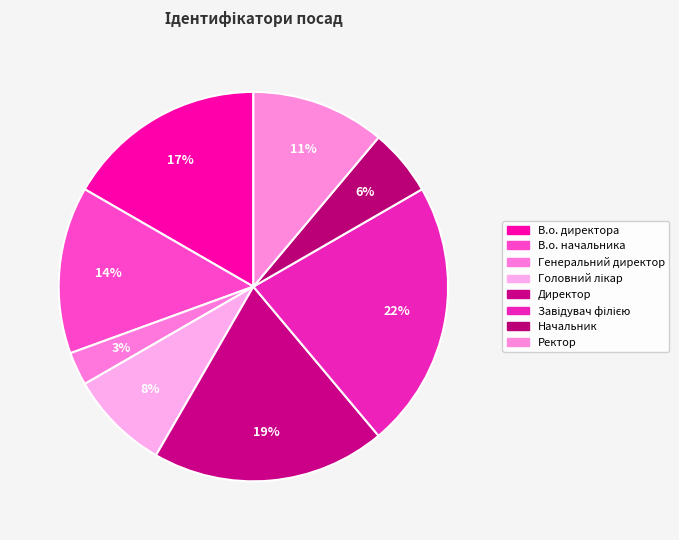

Is there any slice that represents more than half of the pie?

No